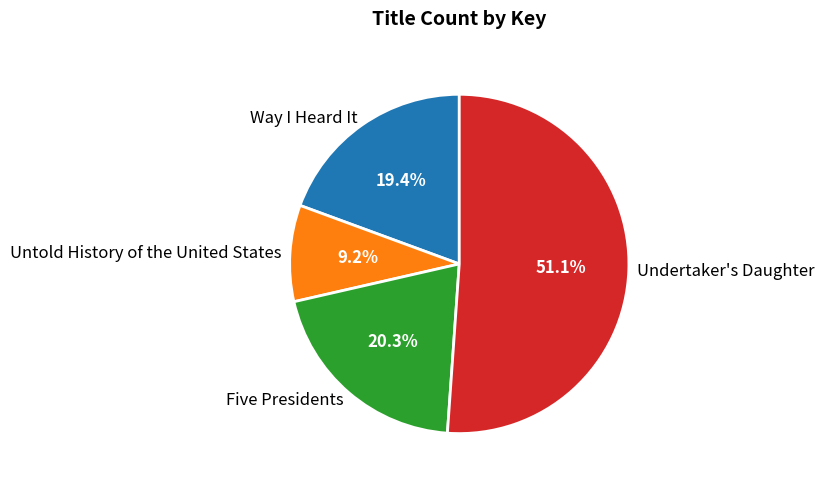

True or false: Five Presidents accounts for 20% of the total.

True